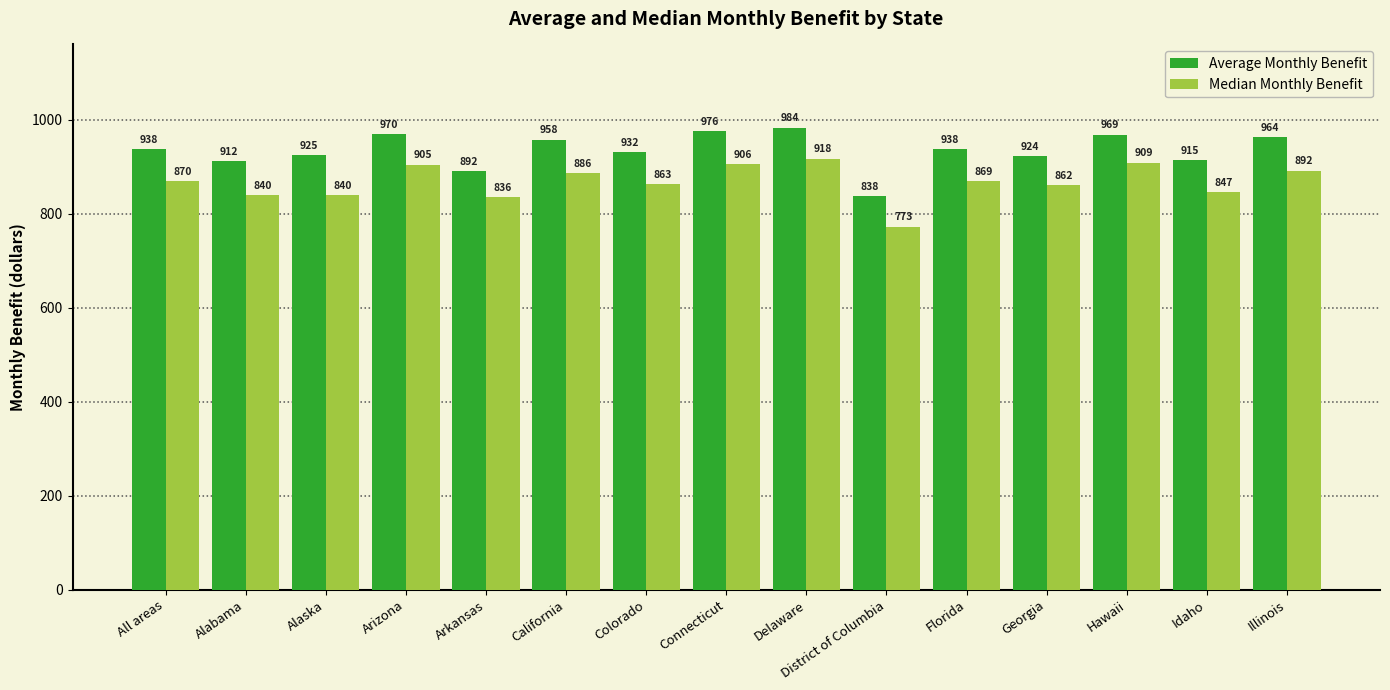

What is the total value across all series at Georgia?

1785.7